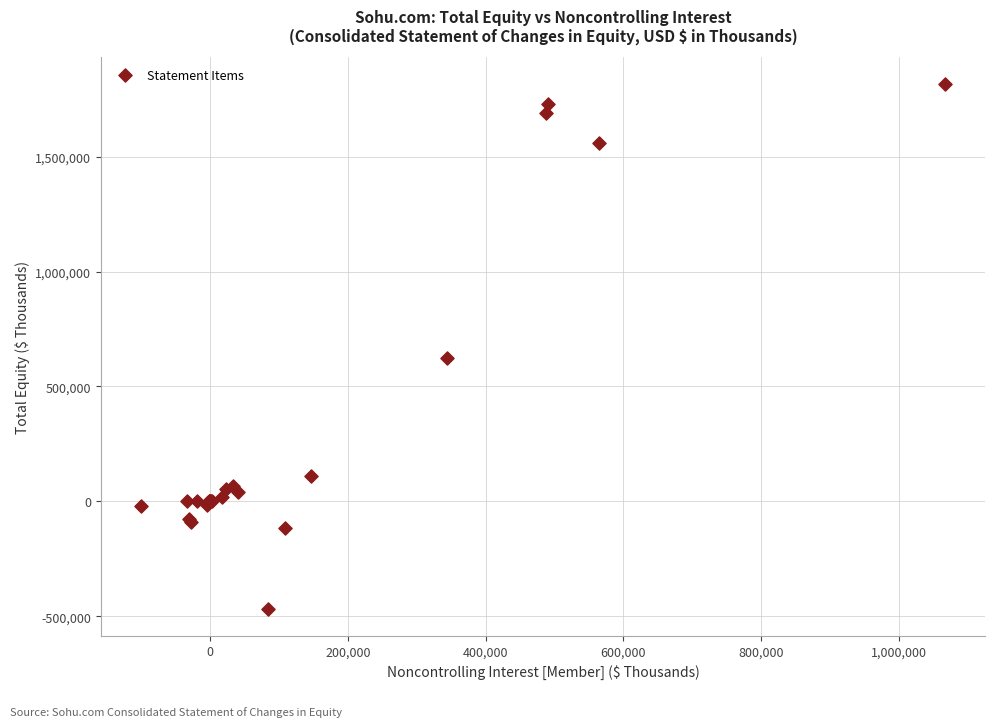

What Y value in the scatter plot is closest to 673617?

622131